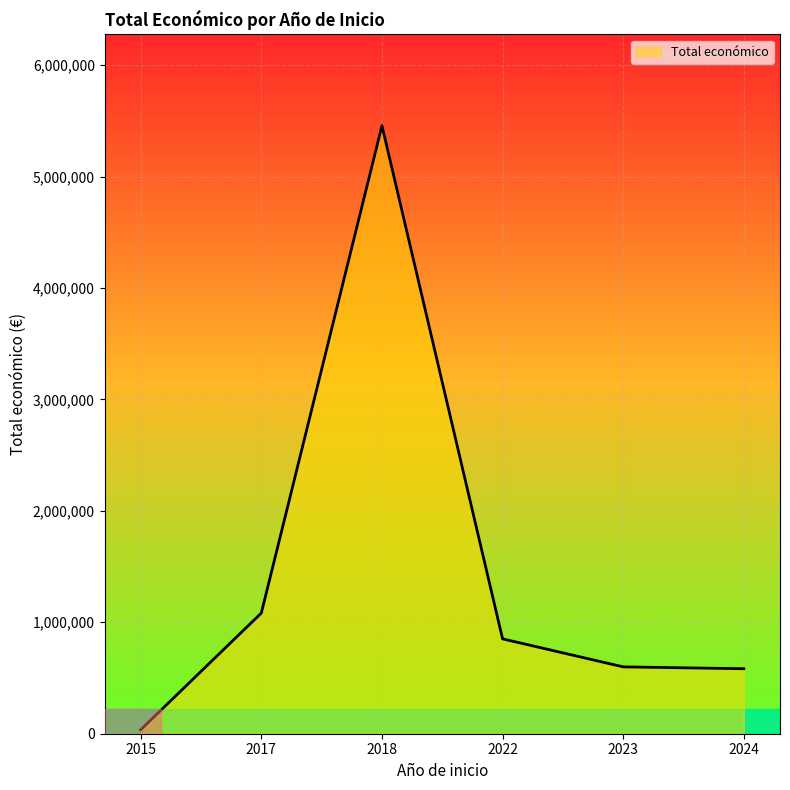

What is the smallest value displayed?

35700